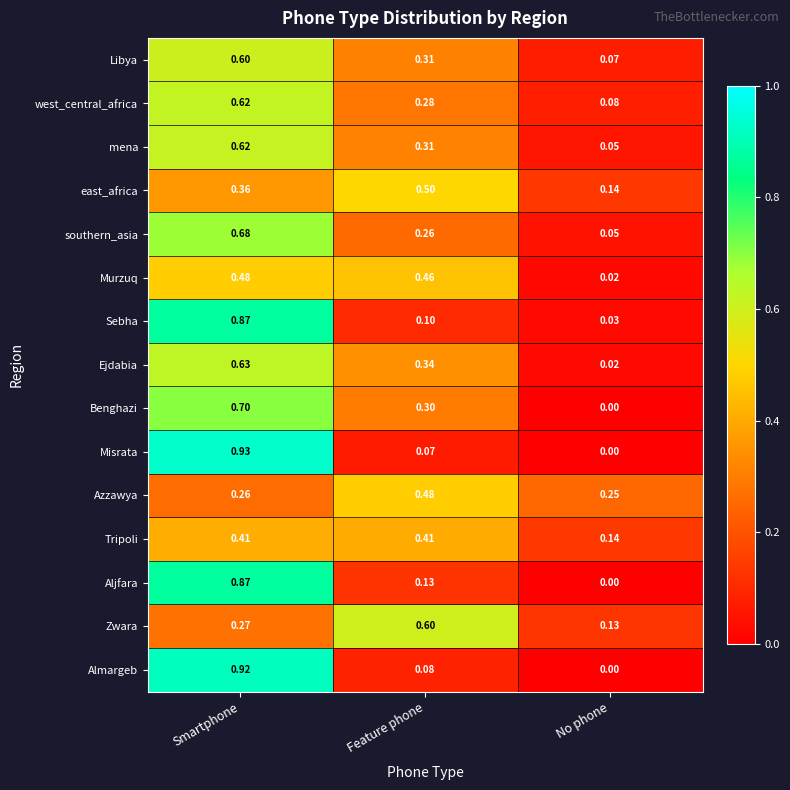

Is the value of Almargeb at Feature phone greater than the value of Misrata at Smartphone?

No